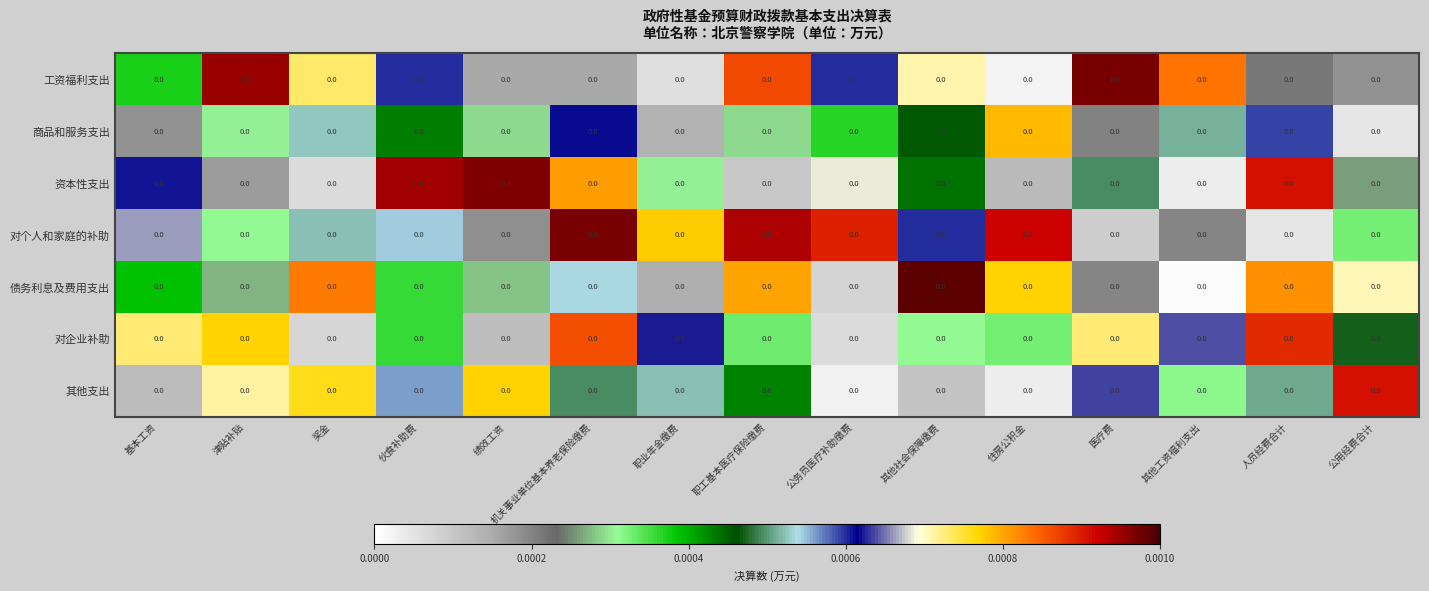

Rank the series at 伙食补助费 from highest to lowest value.

资本性支出, 工资福利支出, 其他支出, 对个人和家庭的补助, 商品和服务支出, 对企业补助, 债务利息及费用支出